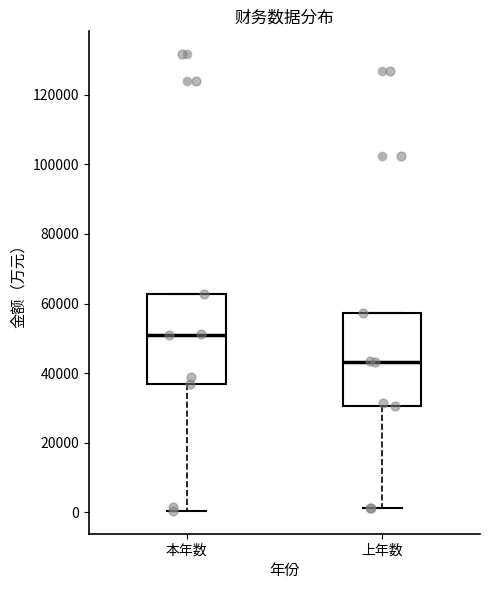

Where is the upper edge of the box for 上年数 on the y-axis? The values are not printed on the chart, so give them approximately, as read against the axis.

58000